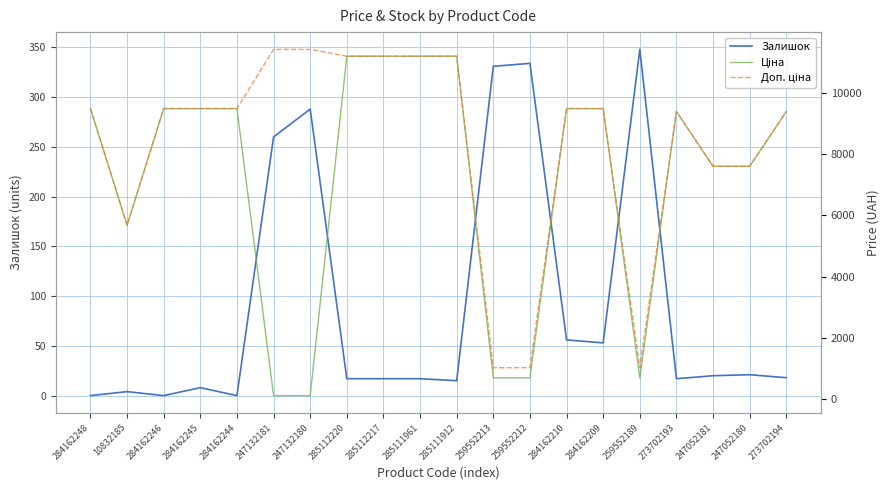

True or false: Залишок has a value of 17.0 at 273702193.

True